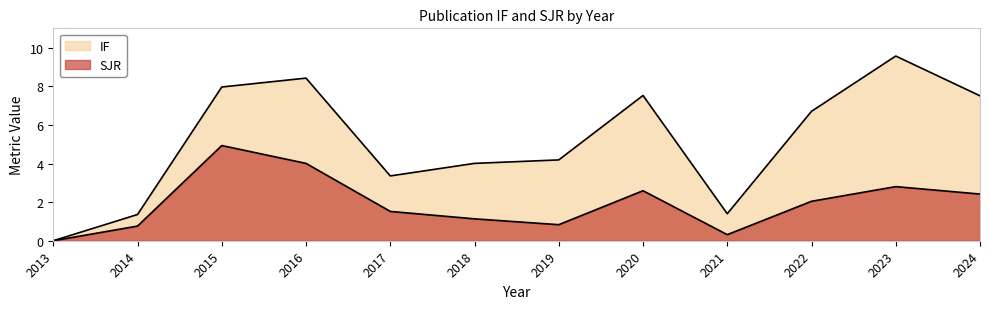

List the labels in order of SJR value, largest first.

2015, 2016, 2023, 2020, 2024, 2022, 2017, 2018, 2019, 2014, 2021, 2013